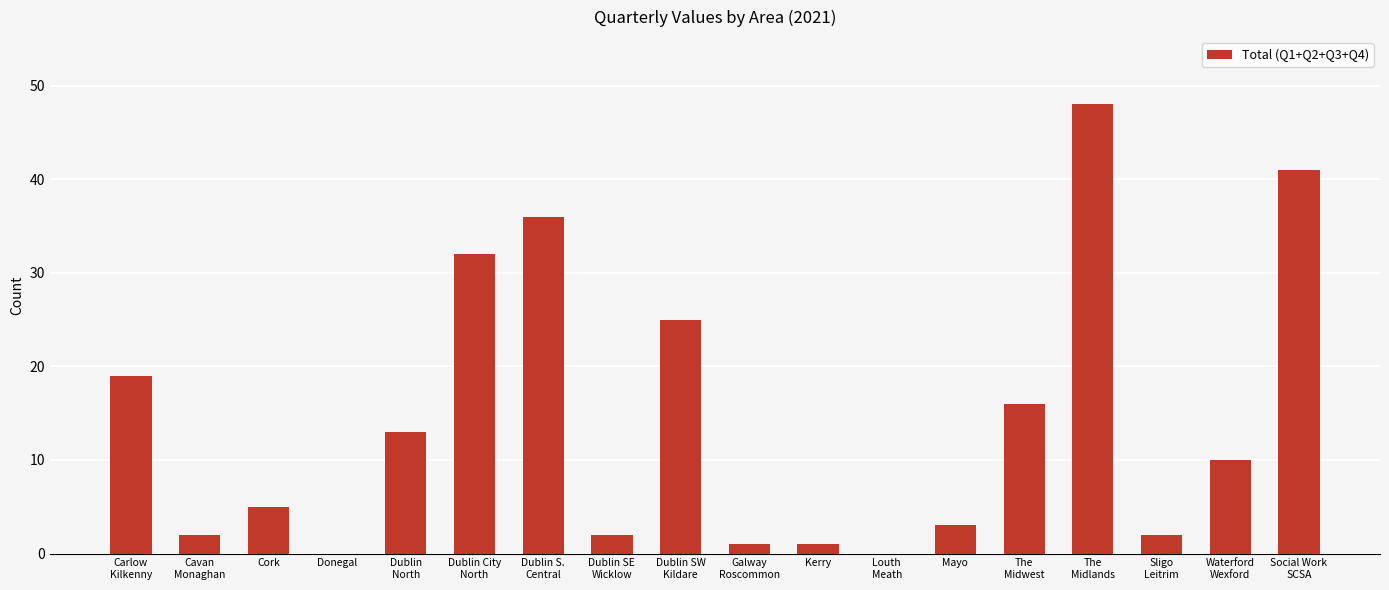

The value at Dublin
North is 13. True or false?

True